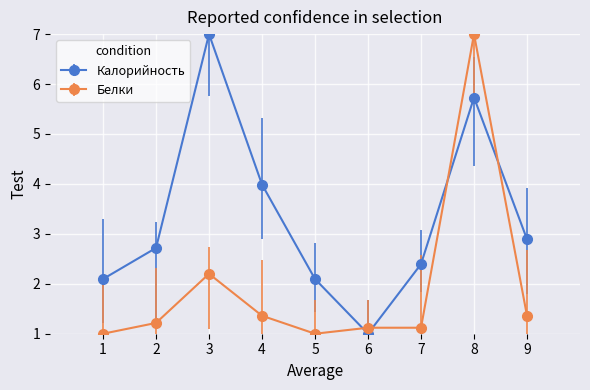

True or false: Калорийность has more than 2 points higher than both neighbors.

False